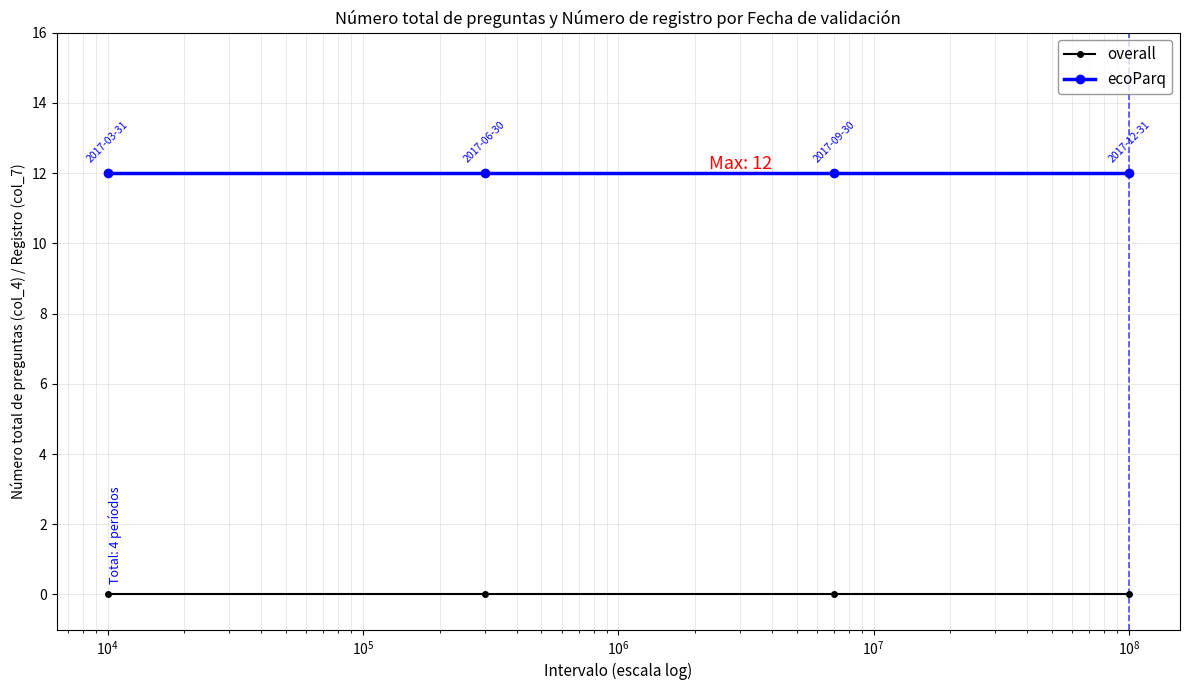

Reading right to left, list all the values displayed in this chart.

overall: 0	0	0	0
ecoParq: 12	12	12	12